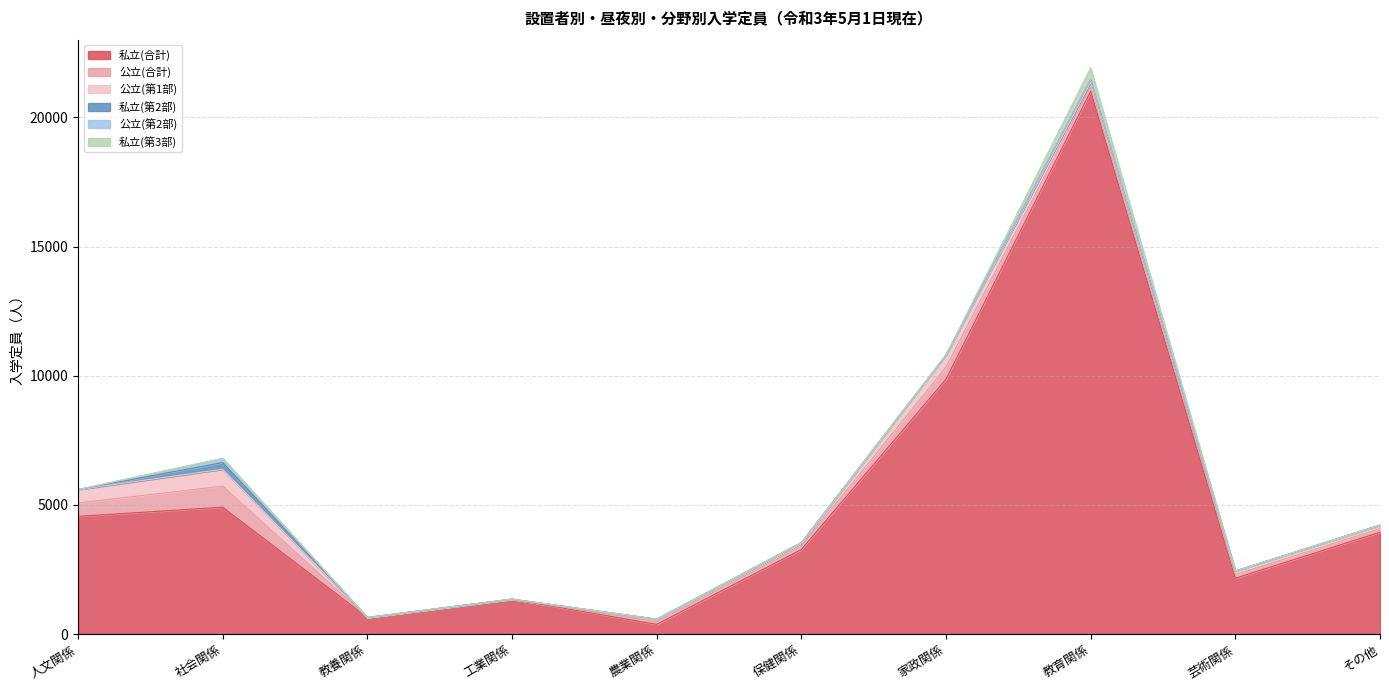

What is the label of the 9th point from the right?

社会関係